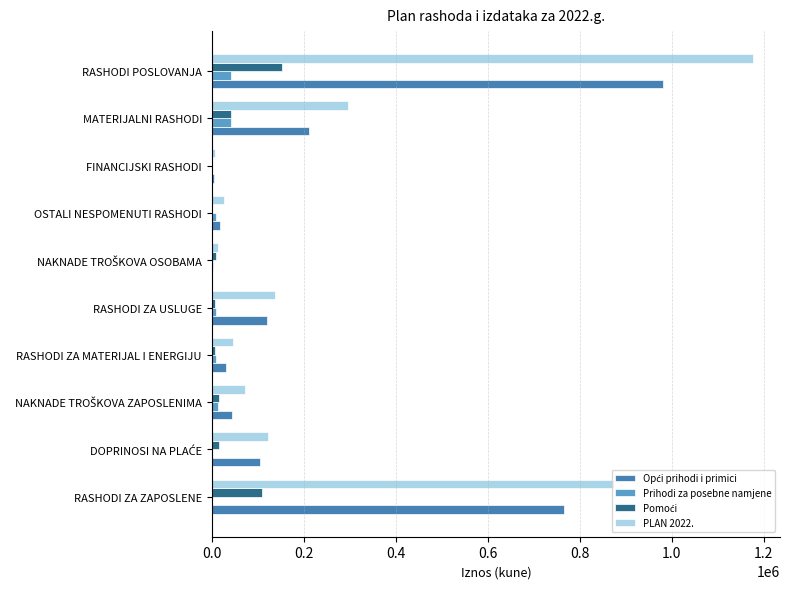

Which series has the largest total across all categories?

PLAN 2022.